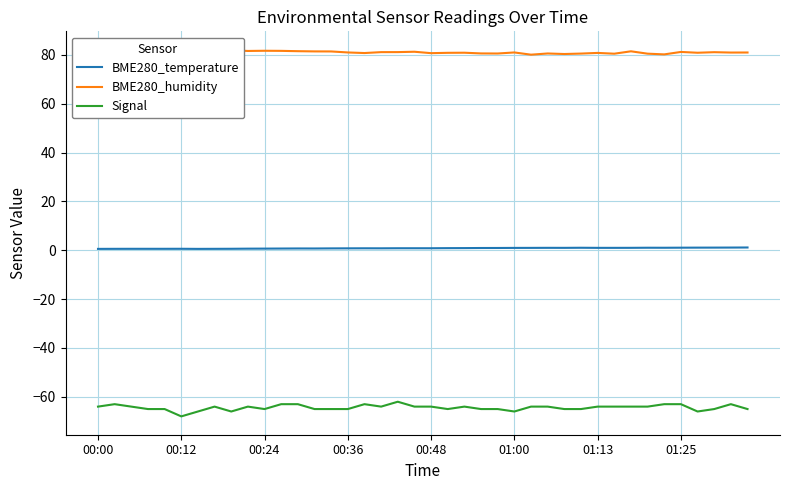

The value of BME280_humidity at 23 is 44.3. True or false?

False